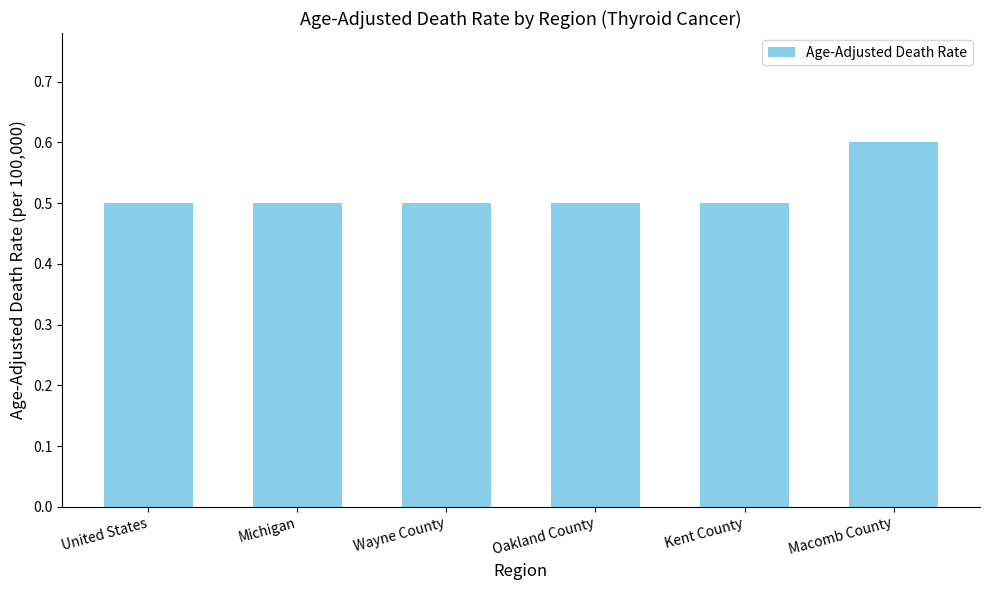

What value does the data have at Macomb County?

0.6